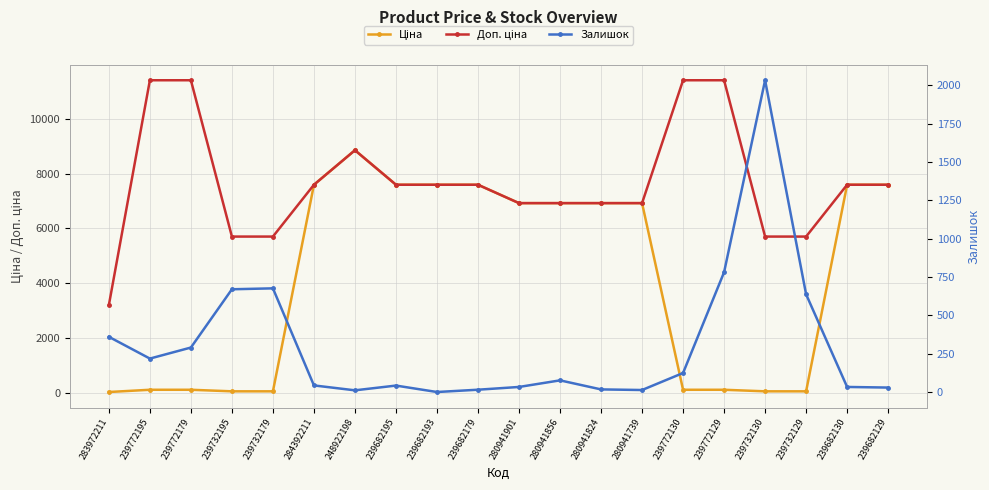

What is the maximum value shown in the chart?

11410.0